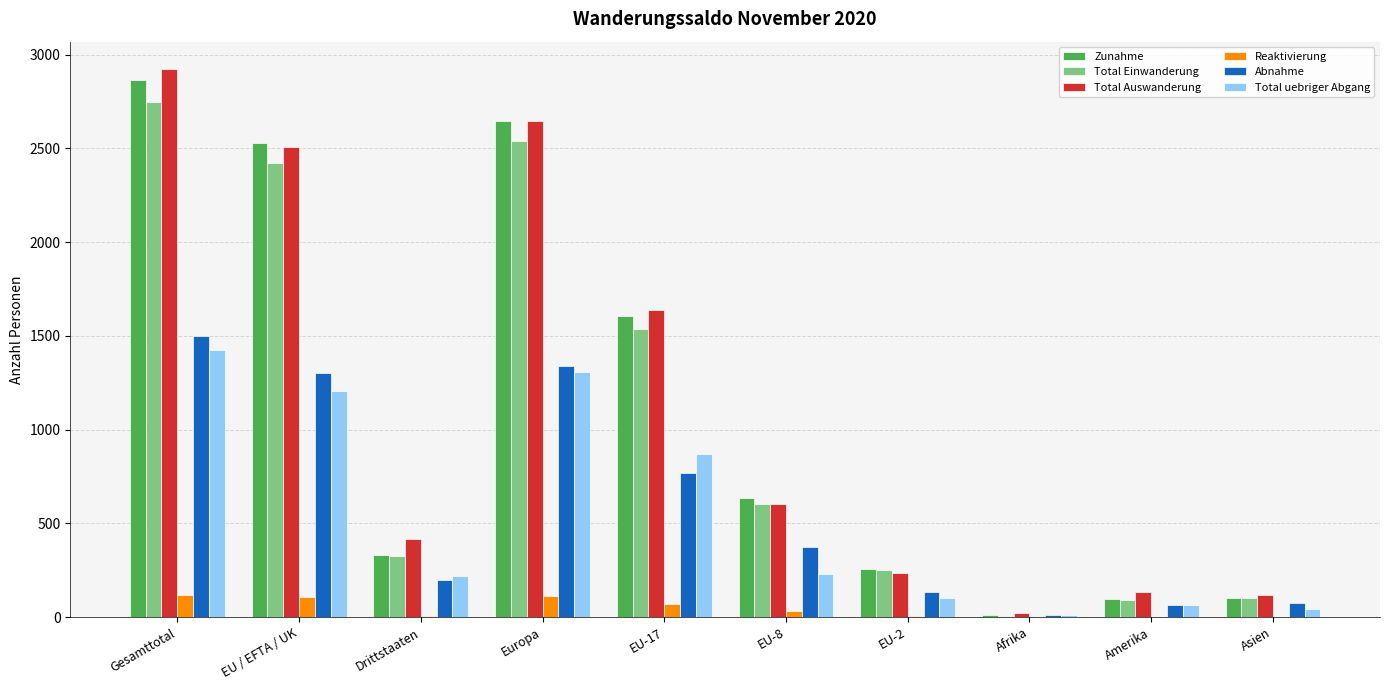

At which label is Total Einwanderung closest to 1377?

EU-17